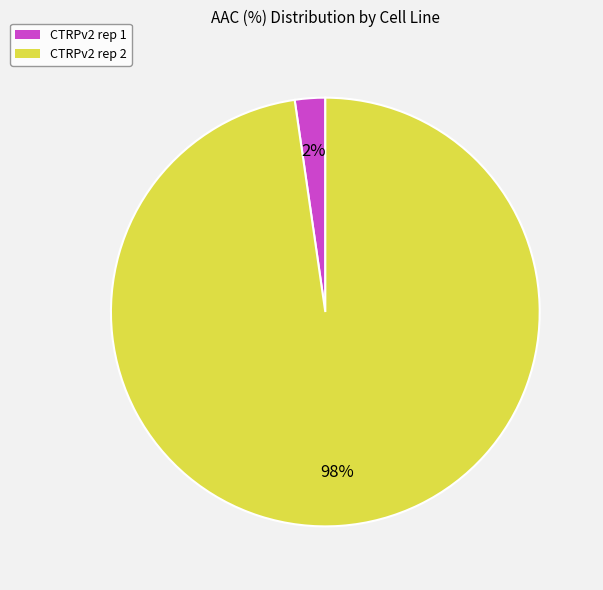

Combined, do CTRPv2 rep 1 and CTRPv2 rep 2 account for over 50%?

Yes